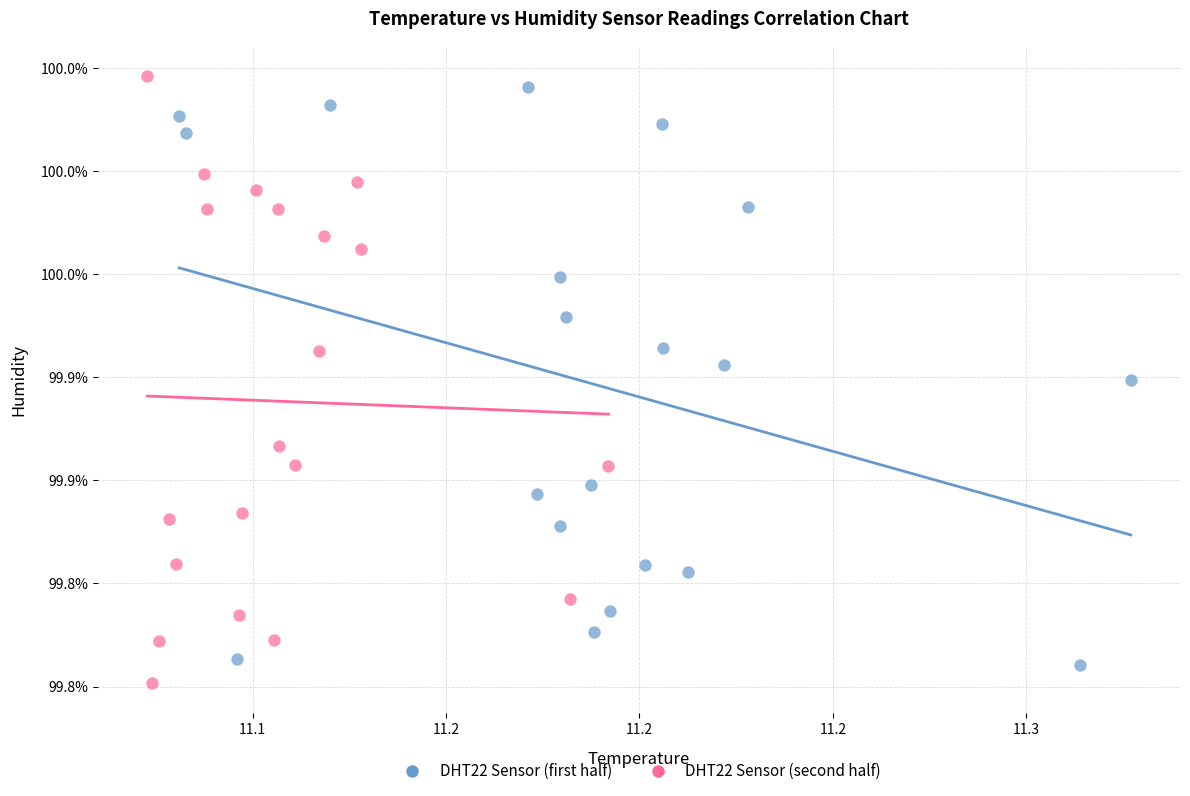

Which series reaches the minimum Y coordinate?

DHT22 Sensor (second half)